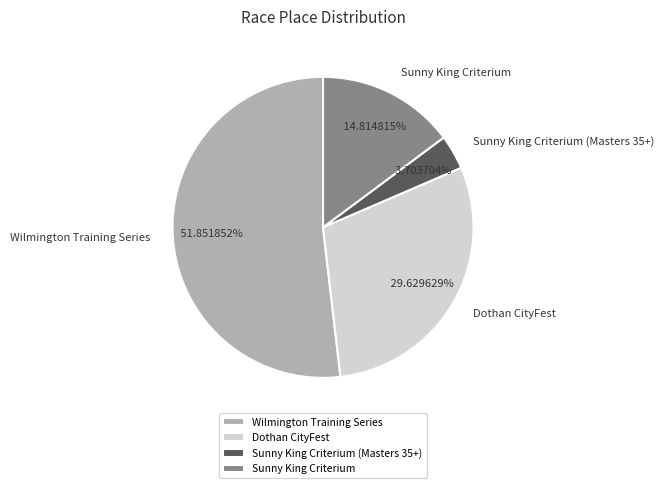

Is it true that Sunny King Criterium (Masters 35+) is 4% of the pie?

True